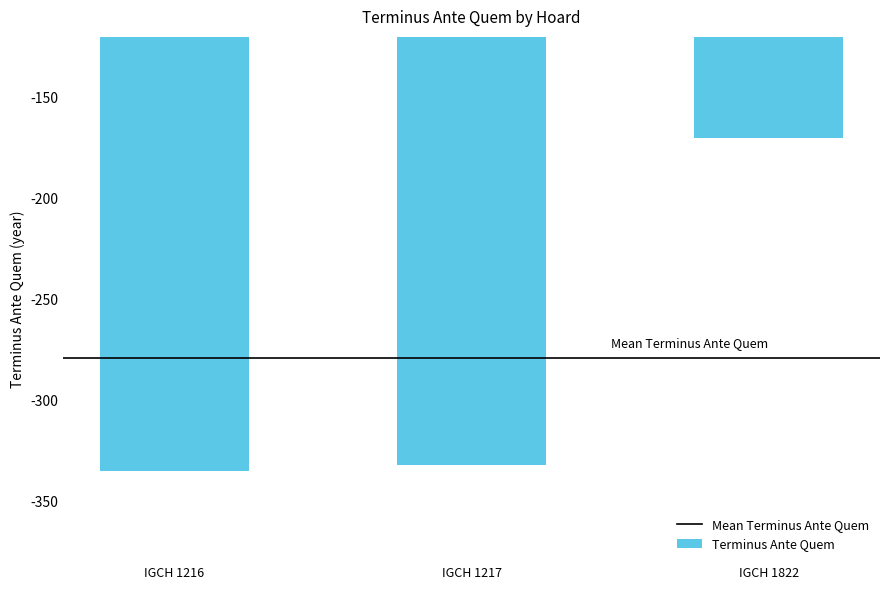

How many values are below -332?

1